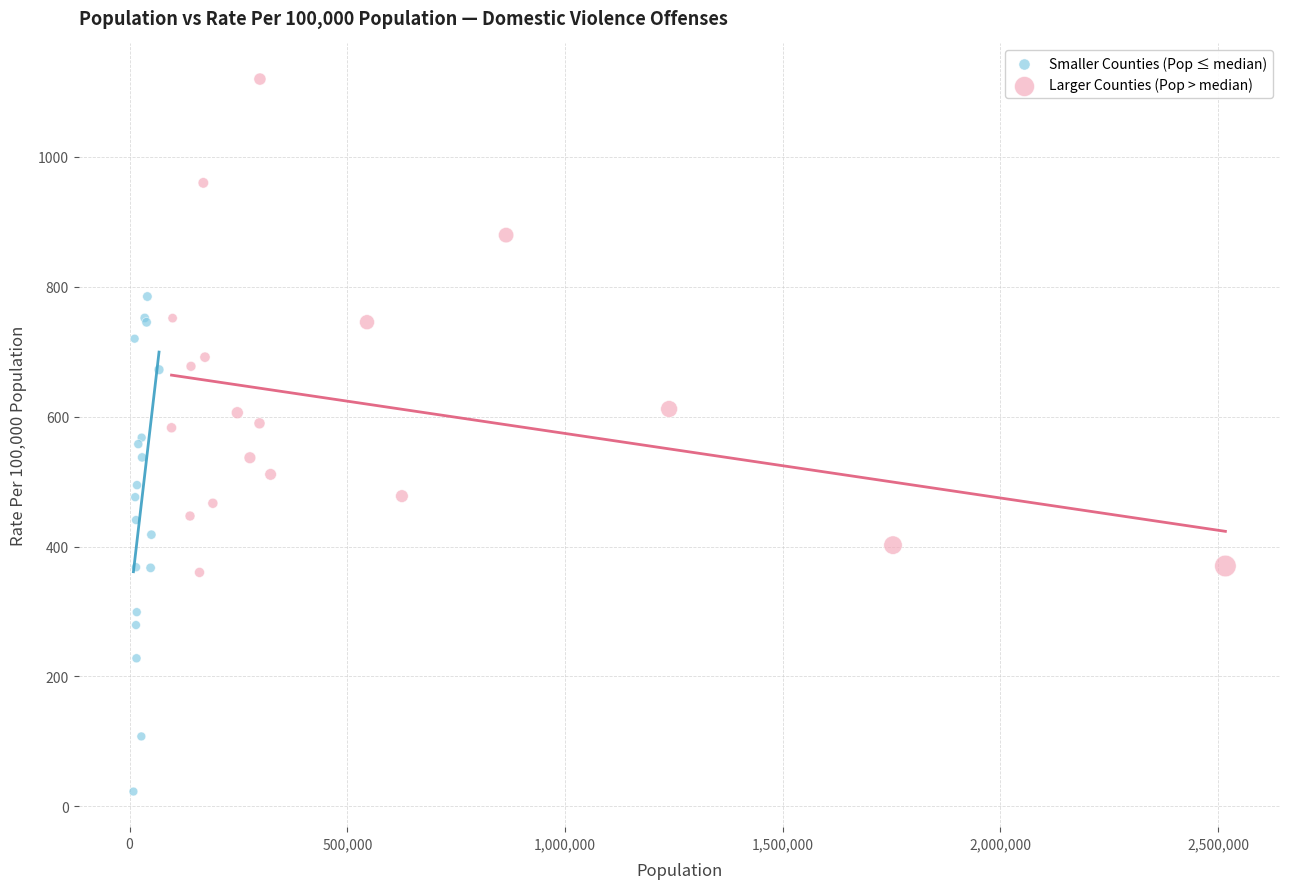

Which series contains the highest Y value?

Larger Counties (Pop > median)